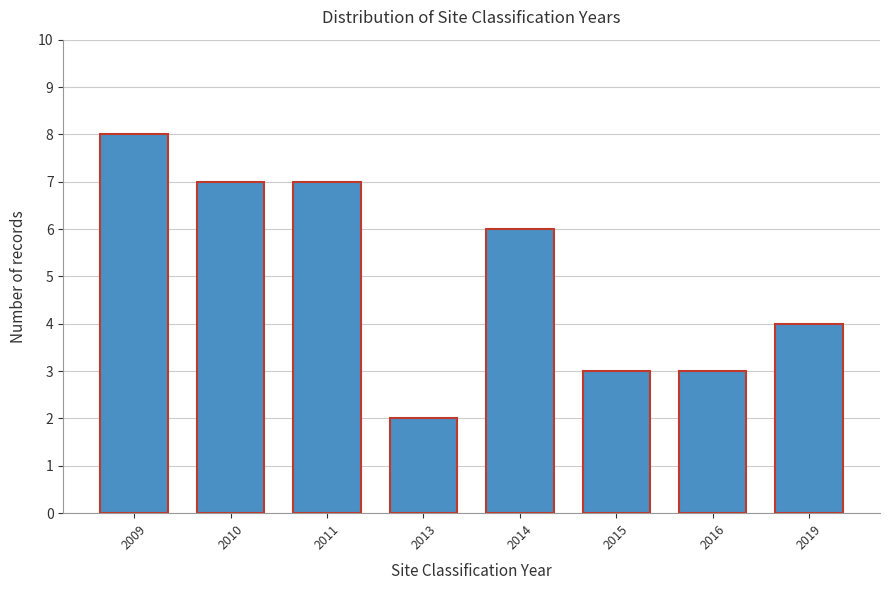

Reading right to left, extract all data points from this chart.

2019=4	2016=3	2015=3	2014=6	2013=2	2011=7	2010=7	2009=8